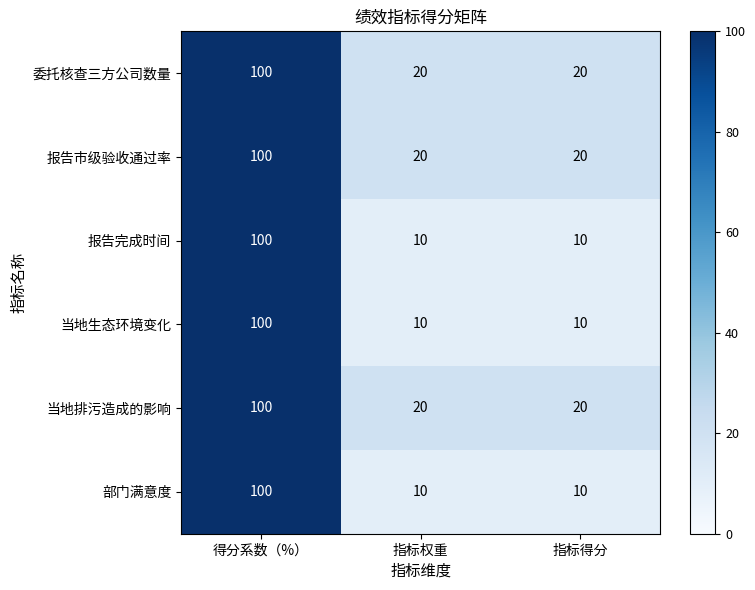

What is the total value across all series at 指标权重?

90